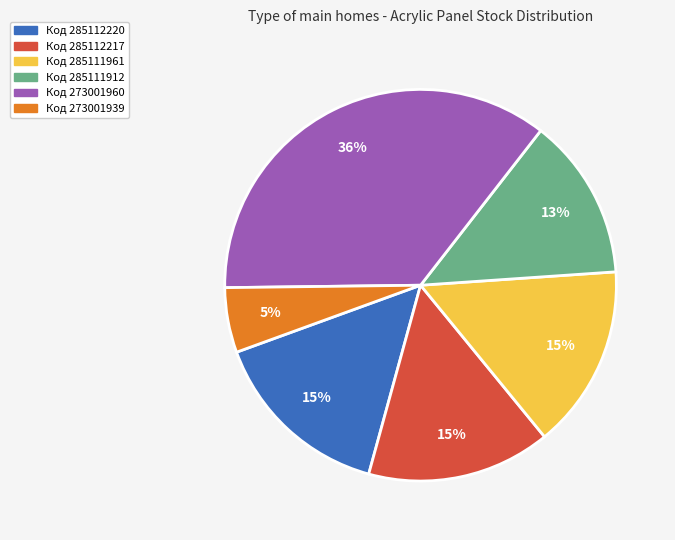

Which category has the biggest portion of the pie?

Код 273001960